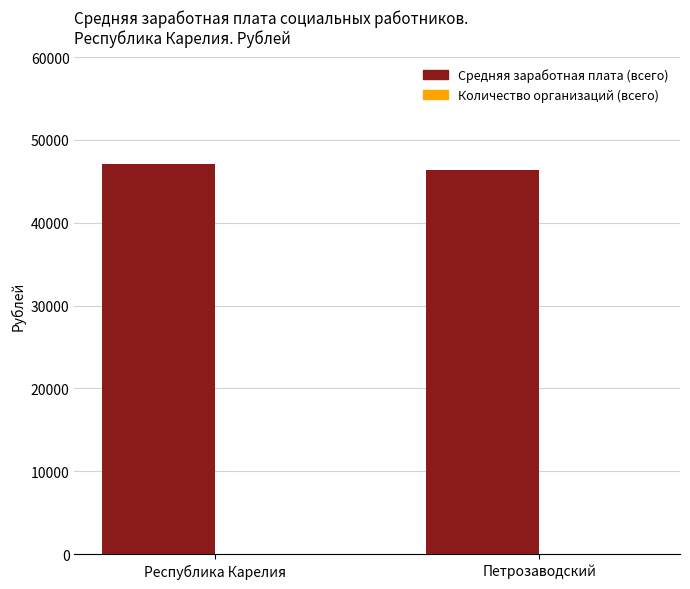

True or false: Средняя заработная плата (всего) has a value of 47056.3 at Республика Карелия.

True